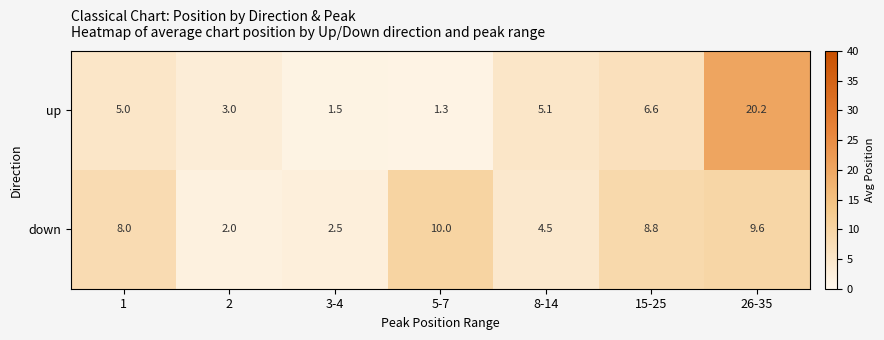

Which series has the largest range (max minus min)?

up